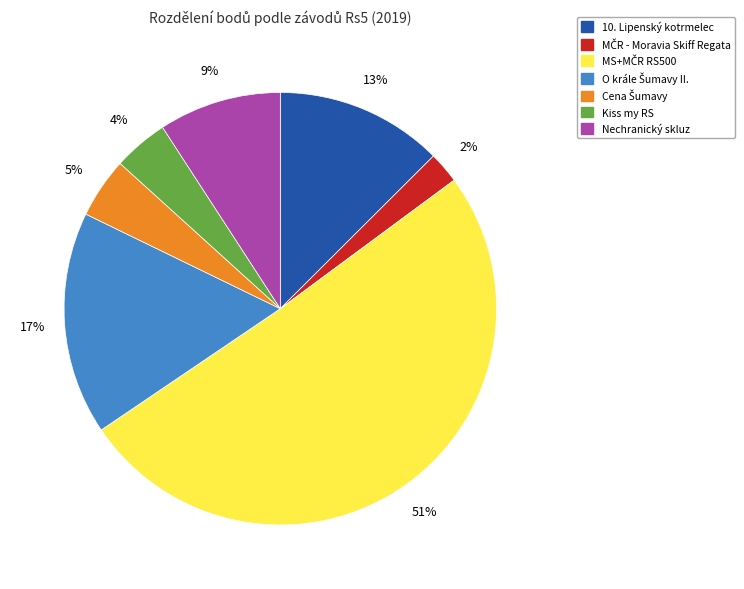

Is there a majority slice in this chart?

Yes